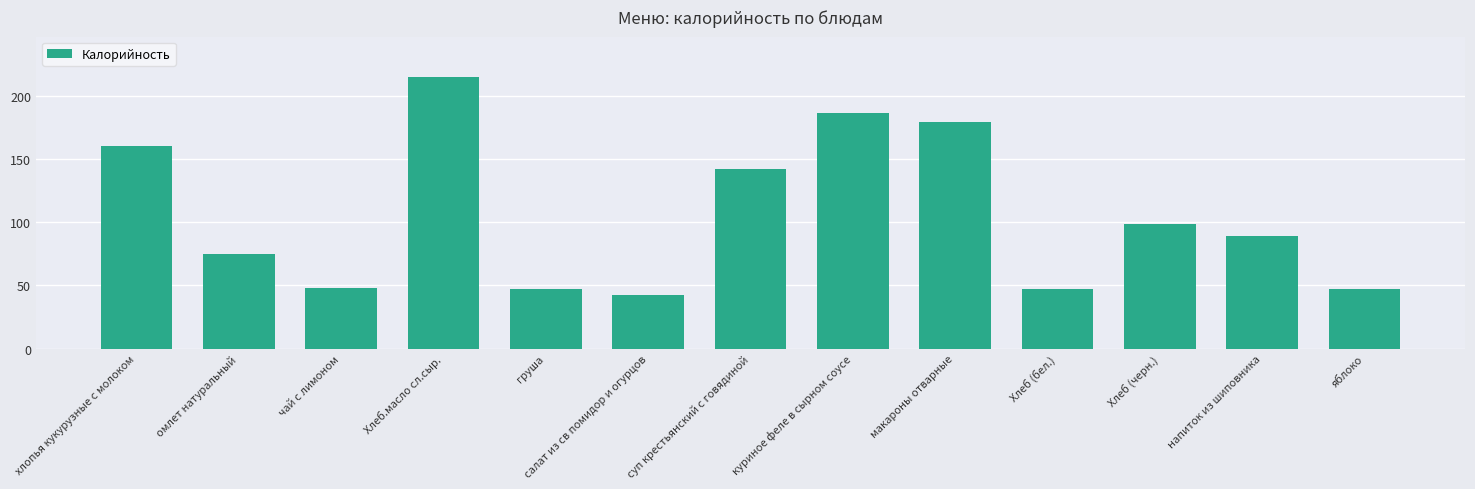

What is the sum of all values?

1377.5